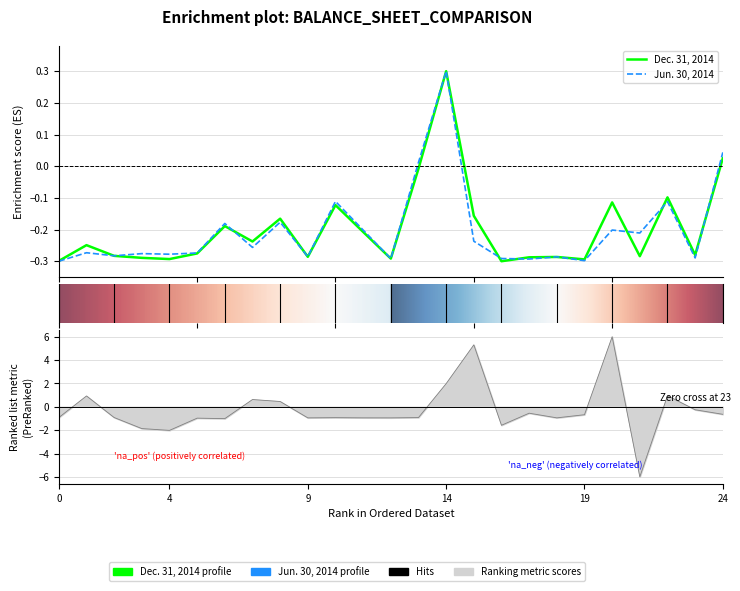

What is the average value of the Dec. 31, 2014 series?

-0.2